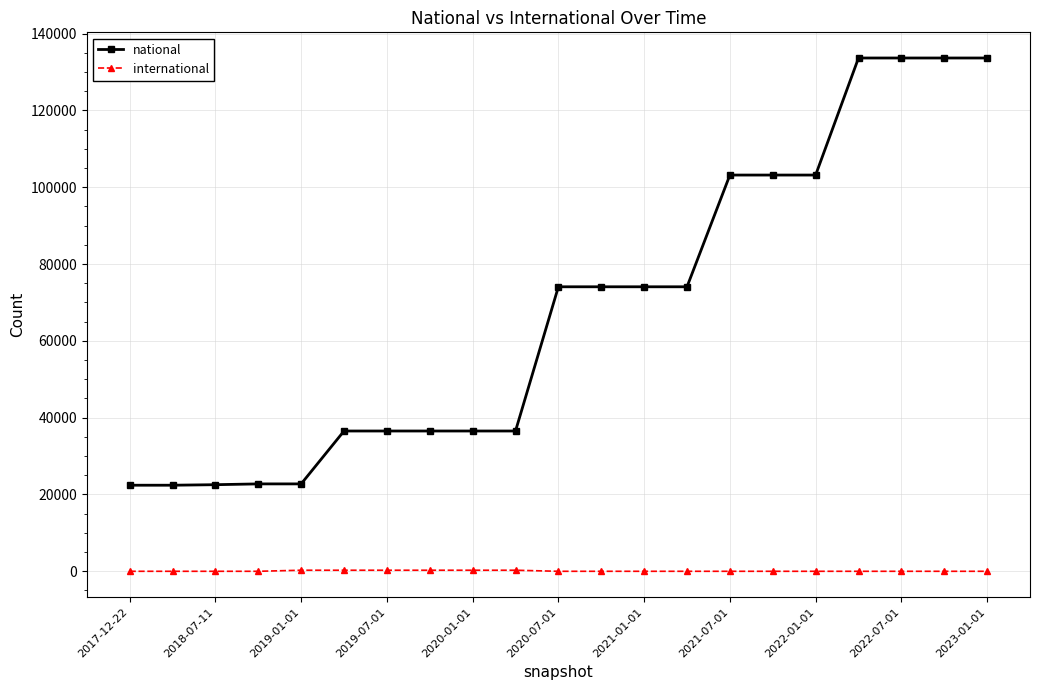

What is the value of the international point at the 9th from the left?

277